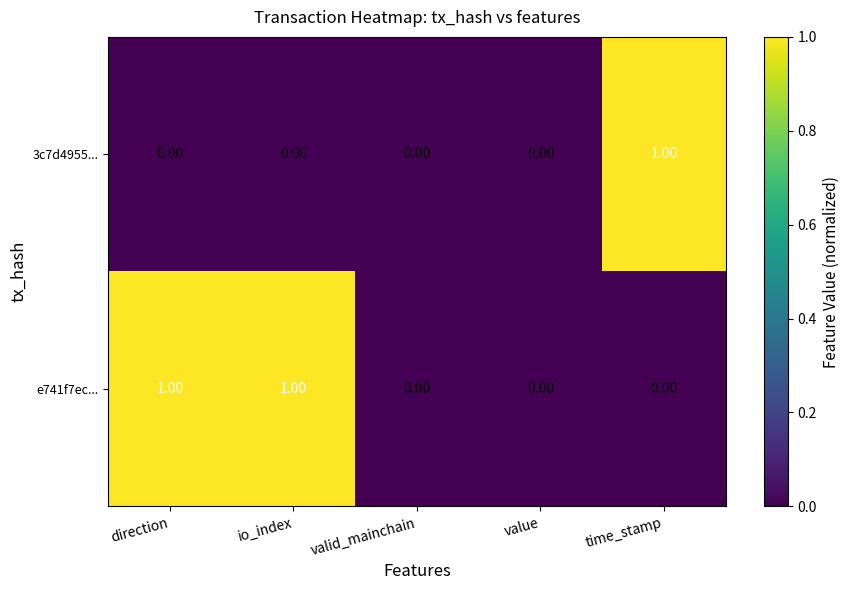

Which category has the highest value in the 3c7d4955... series?

time_stamp